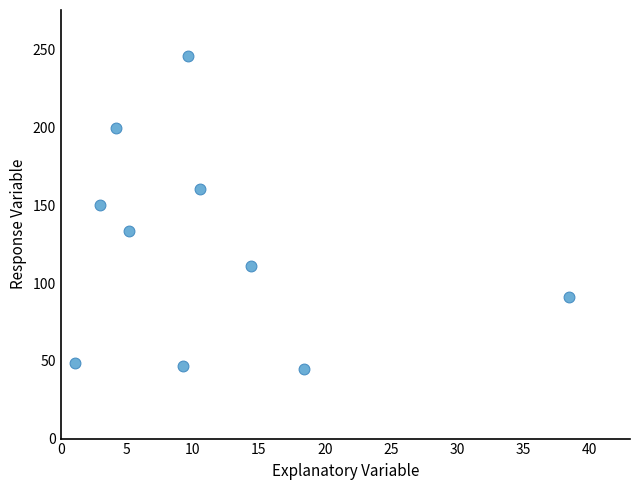

What is the average Y value?

123.2